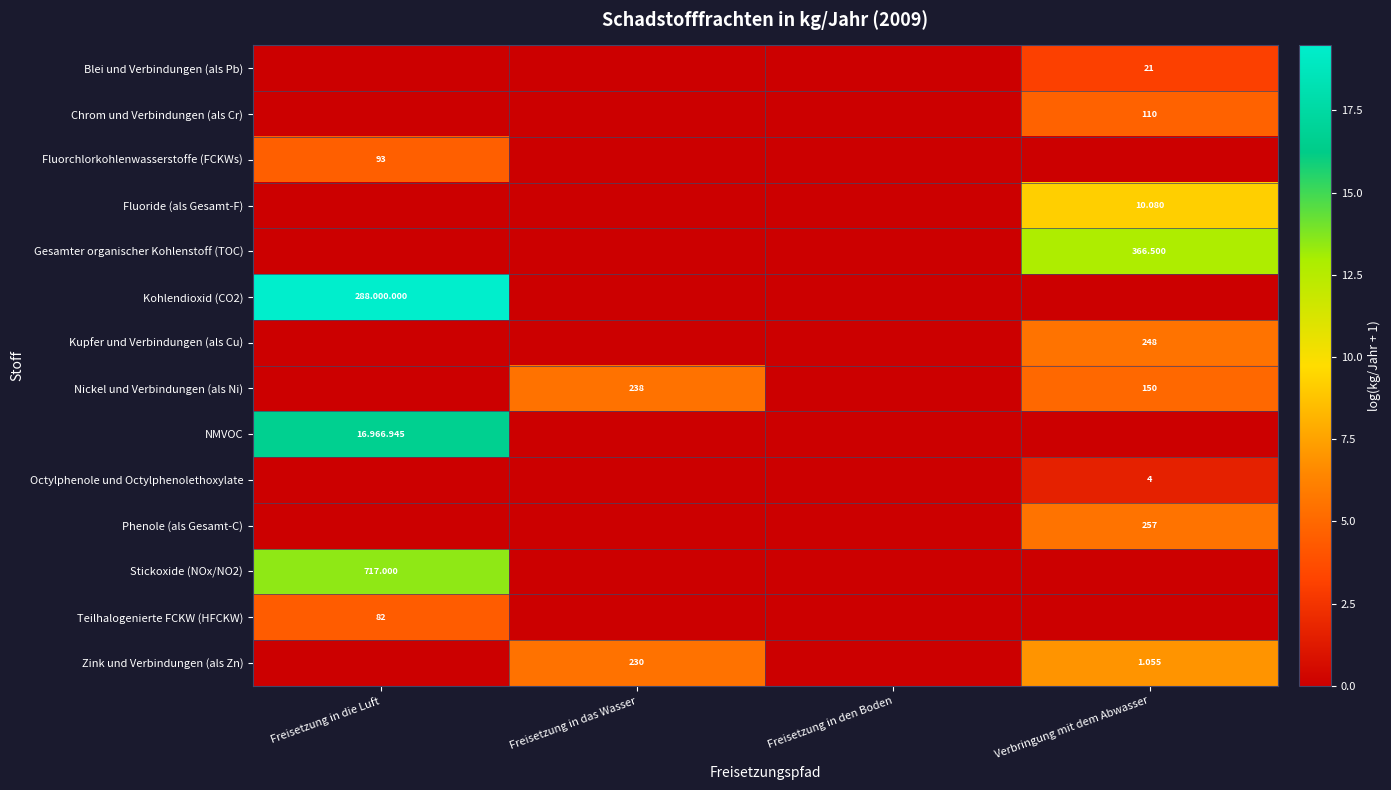

What is the difference between the maximum and minimum values in the Kohlendioxid (CO2) series?

19.5